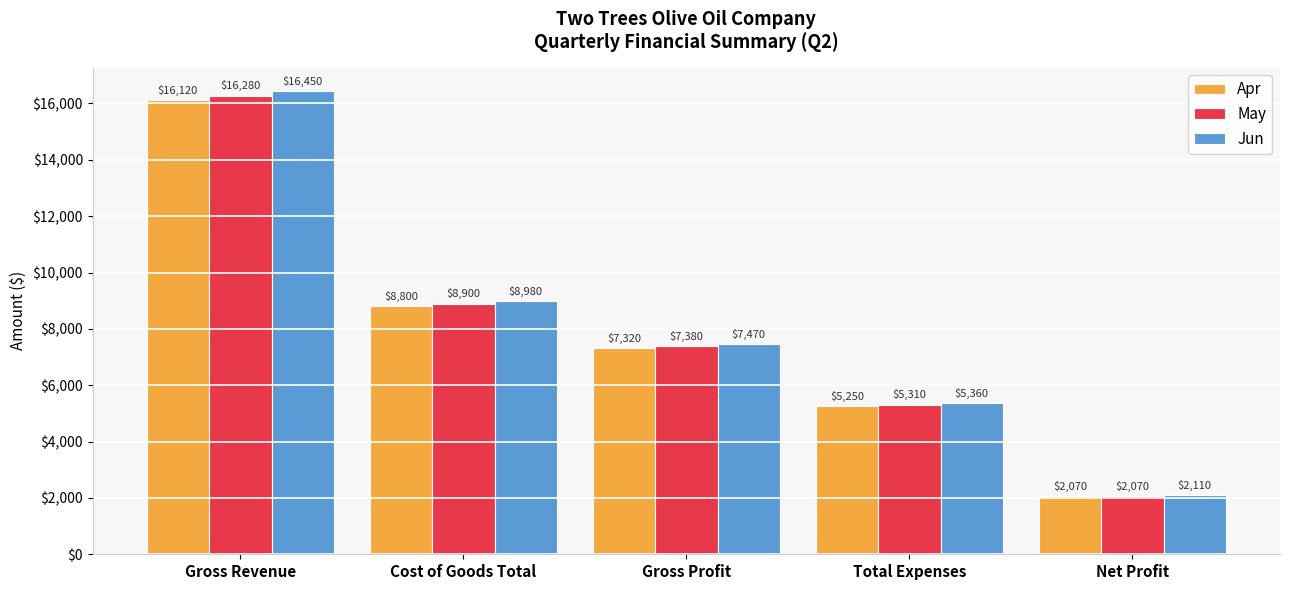

What is the total value across all series at Net Profit?

6250